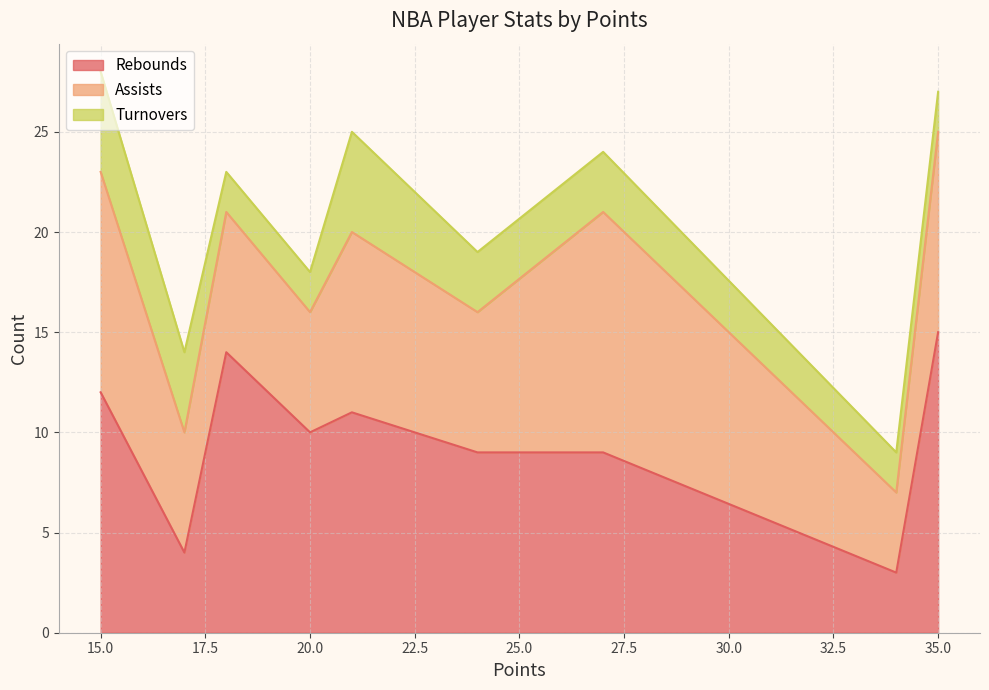

Which category has the highest value in the Rebounds series?

35.0